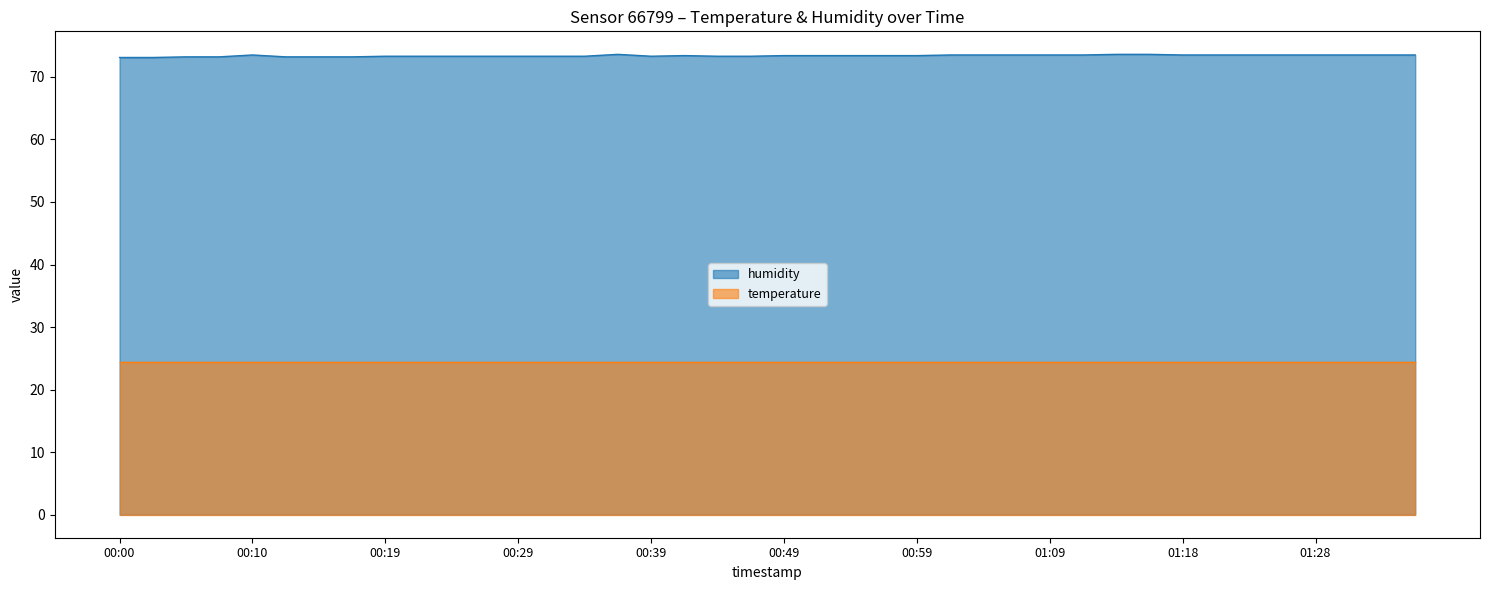

What is the difference between the maximum and minimum values?

0.5